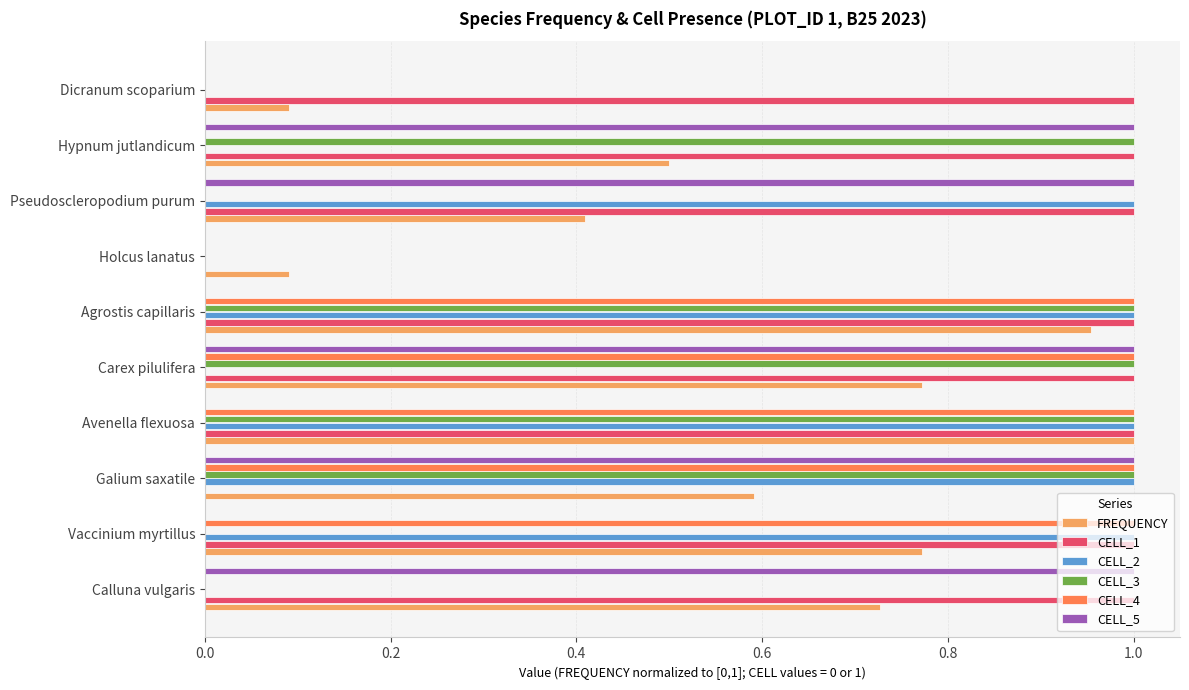

Is it true that CELL_3 equals -0.3 at Dicranum scoparium?

False